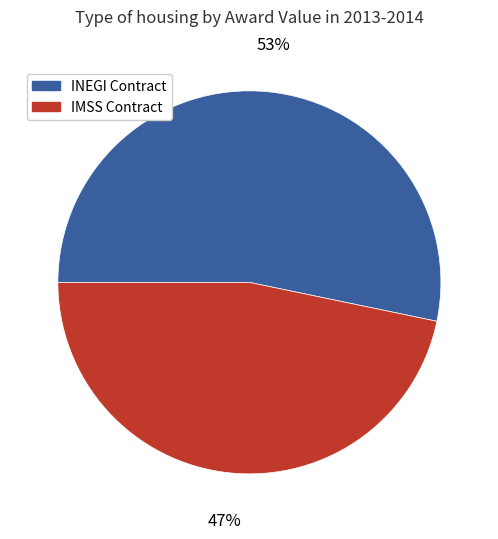

Which slice is the smallest?

IMSS Contract